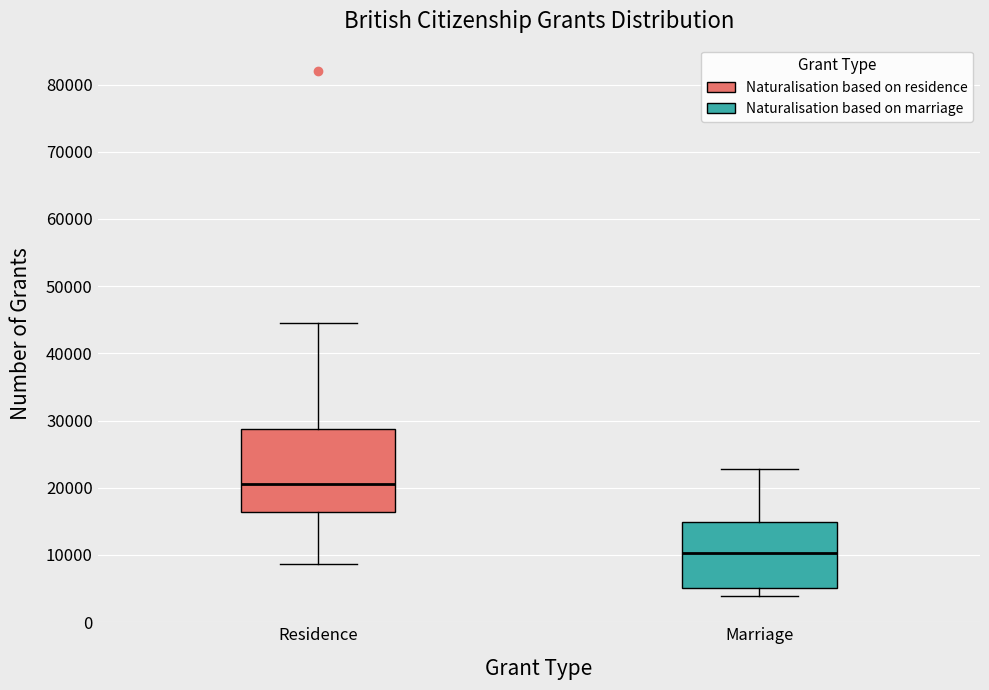

Where does the upper whisker of the box for Marriage end on the y-axis? The values are not printed on the chart, so give them approximately, as read against the axis.

23000